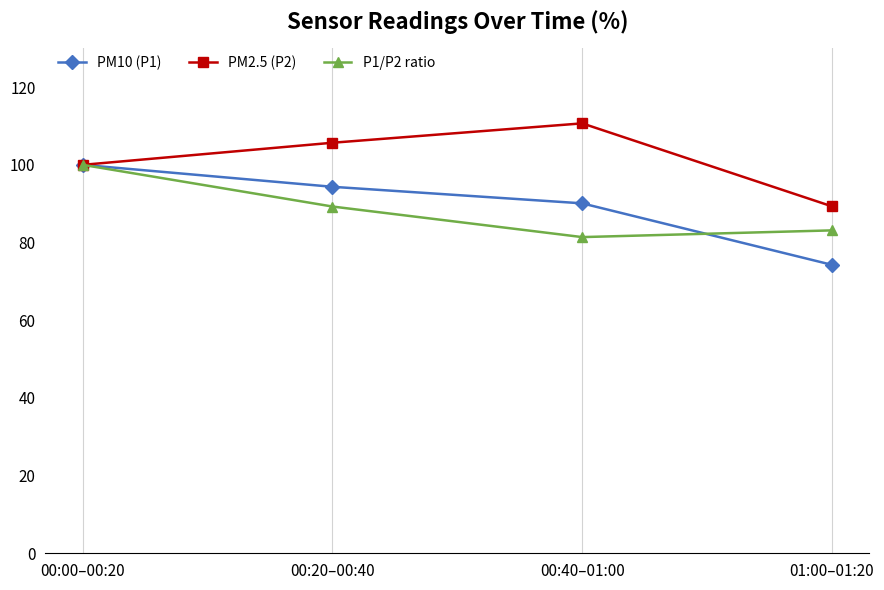

How many lines are shown in the chart?

3